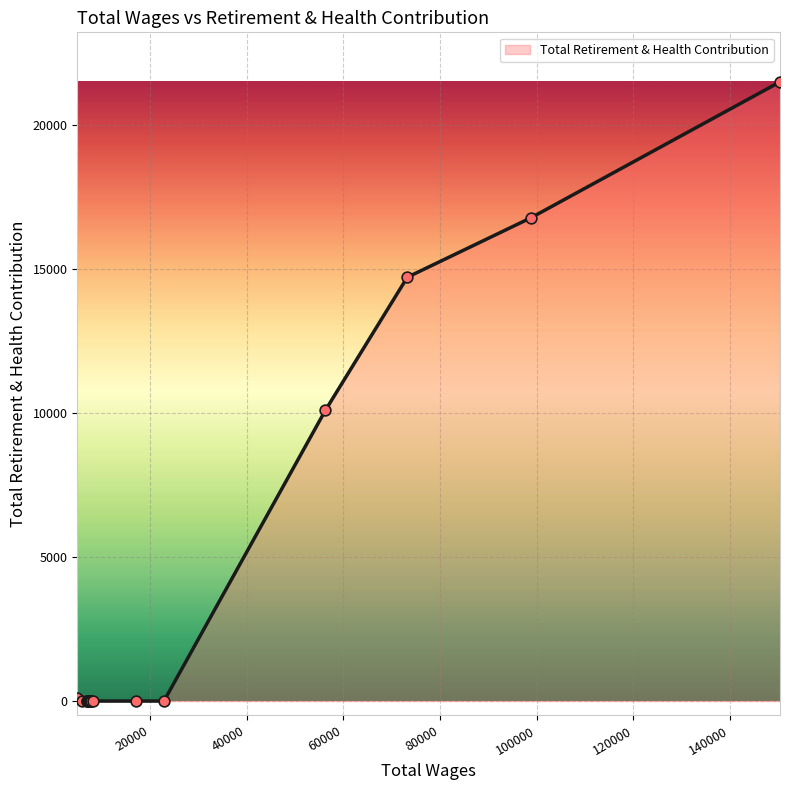

What is the difference between the maximum and minimum values?

21483